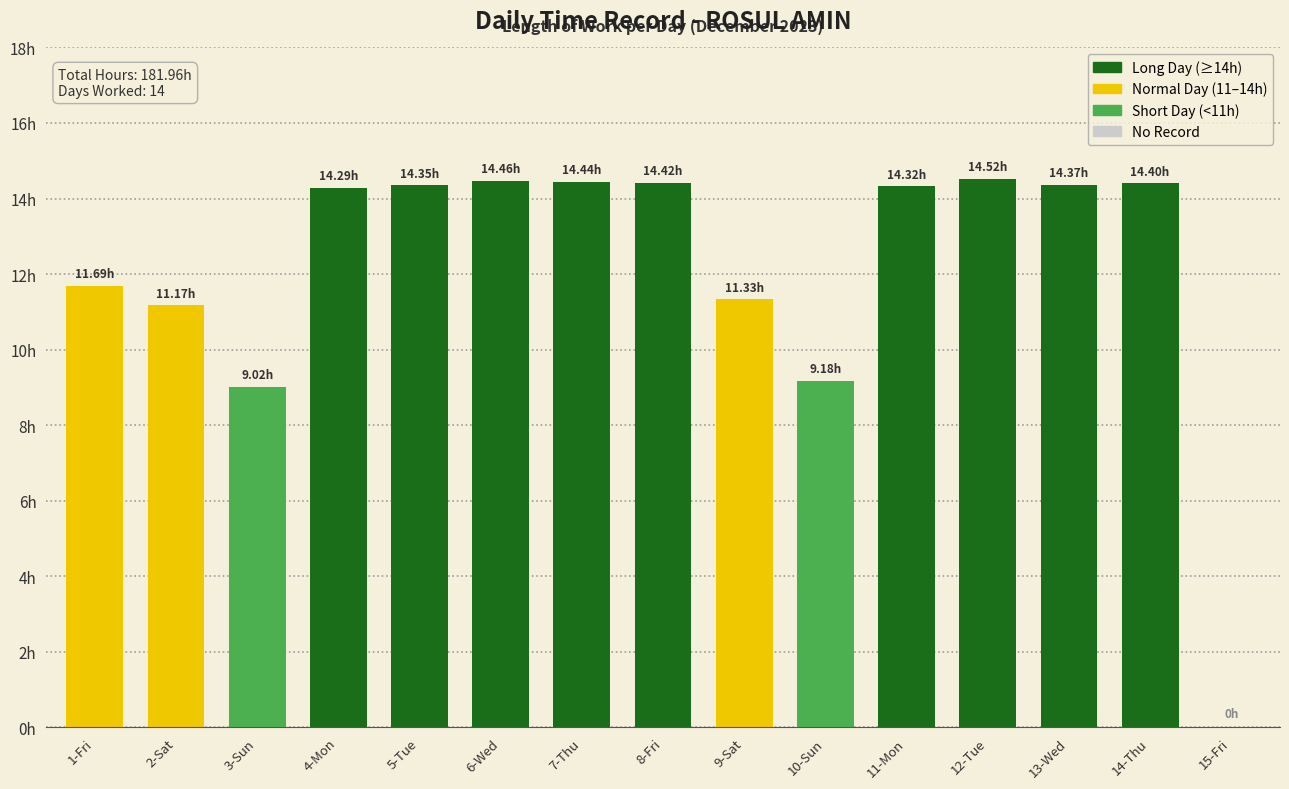

What is the value of the 1st bar from the left?

11.7